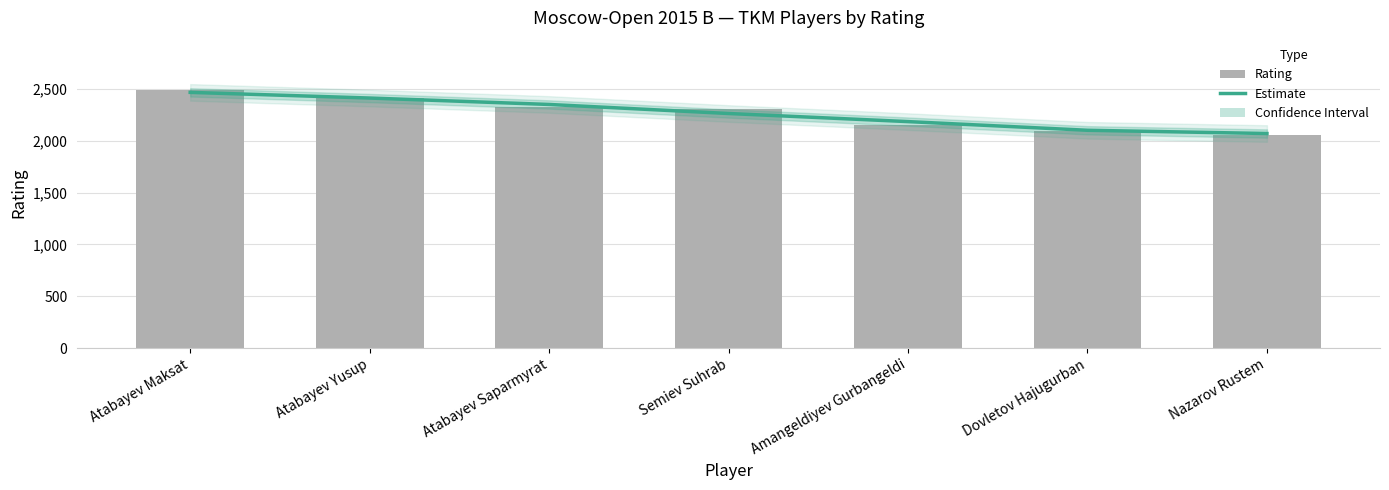

How many data points in Estimate are less than 2265?

3